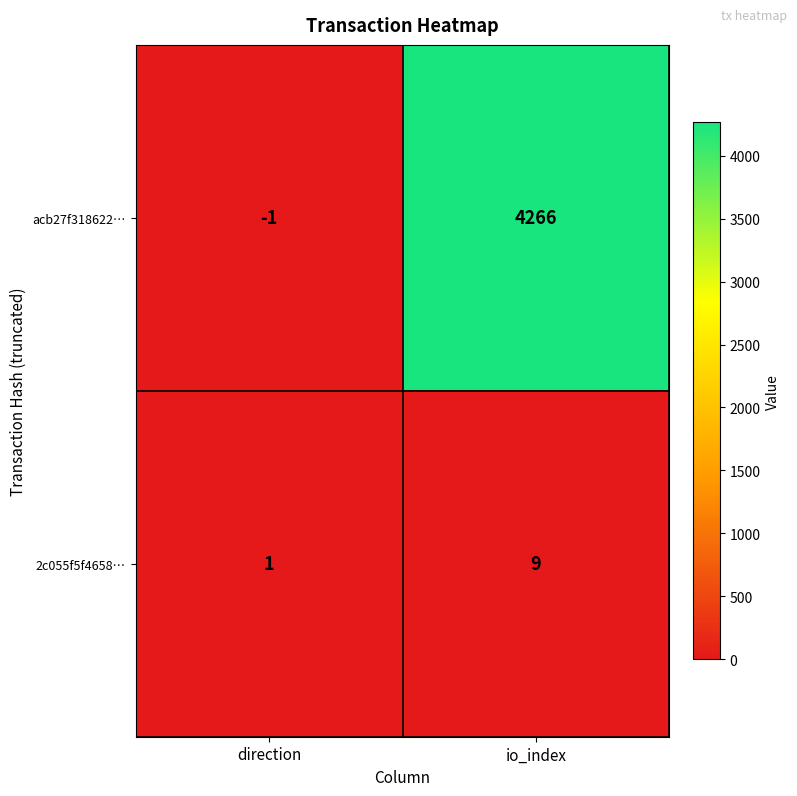

Reading right to left, extract all data points from this chart.

acb27f318622…: 4266	-1
2c055f5f4658…: 9	1